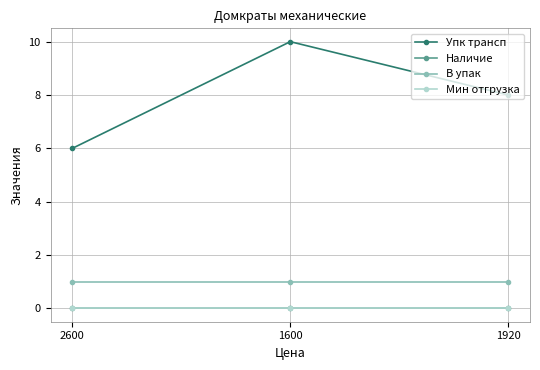

Is this an area chart (filled region under the line)?

No